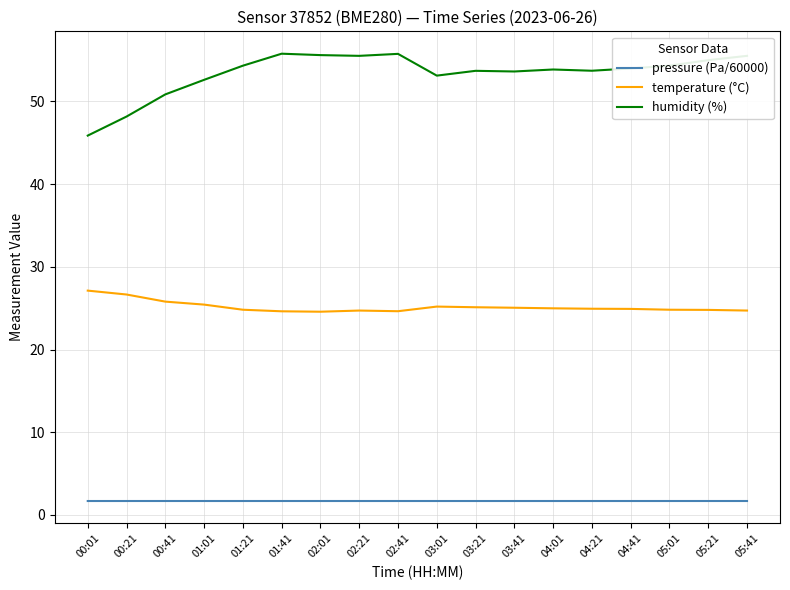

What is the sum of the pressure (Pa/60000) values at 02:01 and 05:41?

3.4